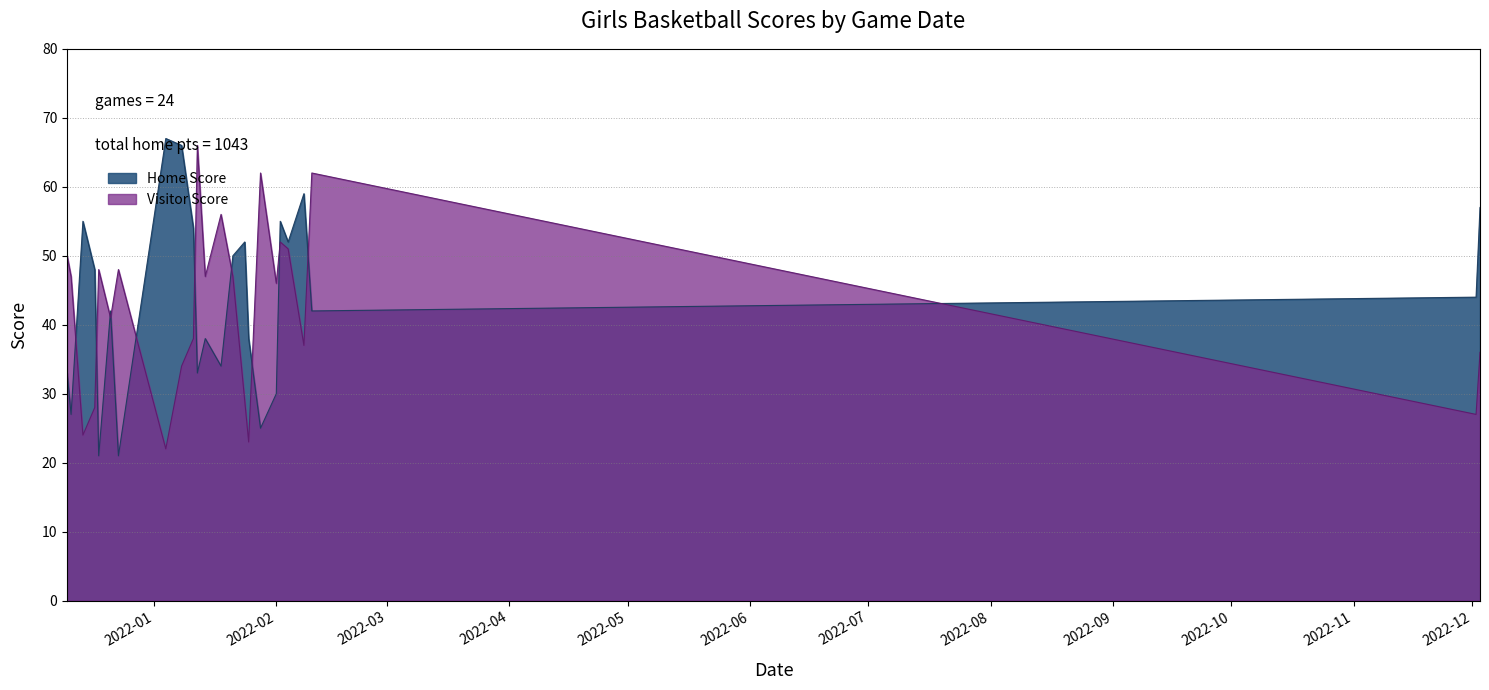

What are all the series names shown in the legend?

Home Score, Visitor Score